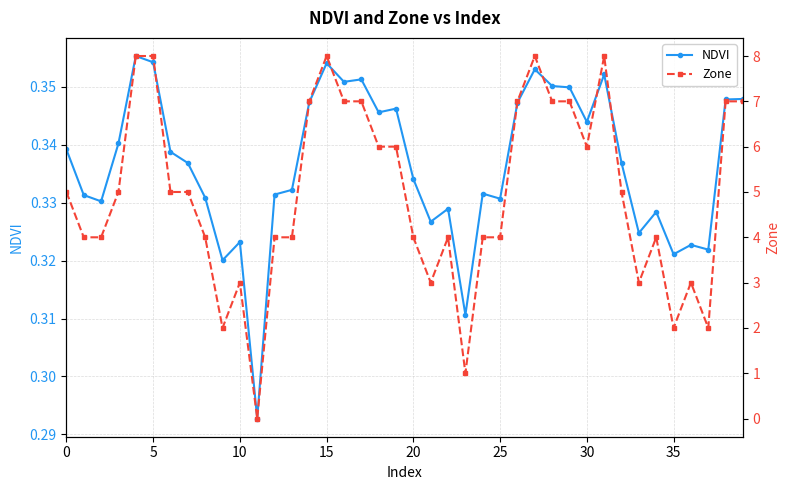

Reading left to right, what are all the values shown in this chart?

NDVI: 0.3	0.3	0.3	0.3	0.4	0.4	0.3	0.3	0.3	0.3	0.3	0.3	0.3	0.3	0.3	0.4	0.4	0.4	0.3	0.3	0.3	0.3	0.3	0.3	0.3	0.3	0.3	0.4	0.4	0.3	0.3	0.4	0.3	0.3	0.3	0.3	0.3	0.3	0.3	0.3
Zone: 5.0	4.0	4.0	5.0	8.0	8.0	5.0	5.0	4.0	2.0	3.0	0.0	4.0	4.0	7.0	8.0	7.0	7.0	6.0	6.0	4.0	3.0	4.0	1.0	4.0	4.0	7.0	8.0	7.0	7.0	6.0	8.0	5.0	3.0	4.0	2.0	3.0	2.0	7.0	7.0